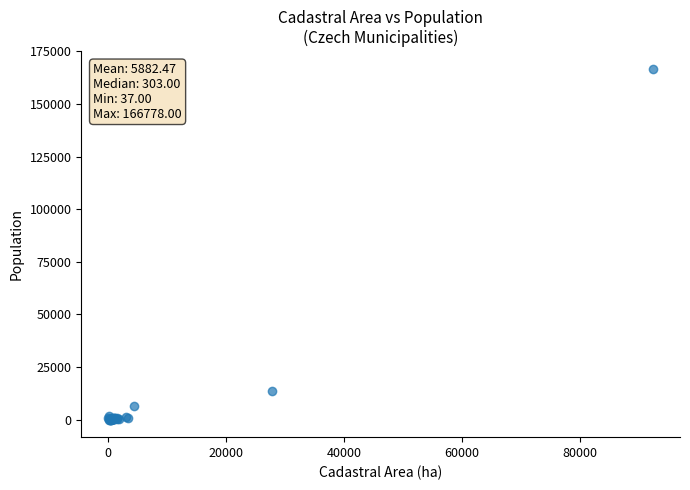

What Y value in the scatter plot is closest to 83407?

13685